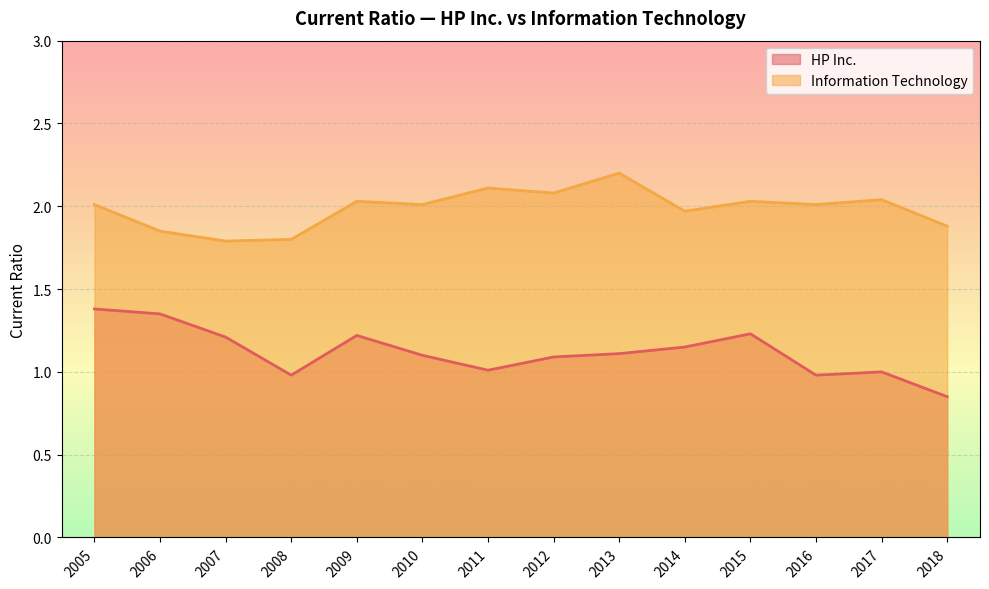

What is the total value across all series at 2006?

3.2